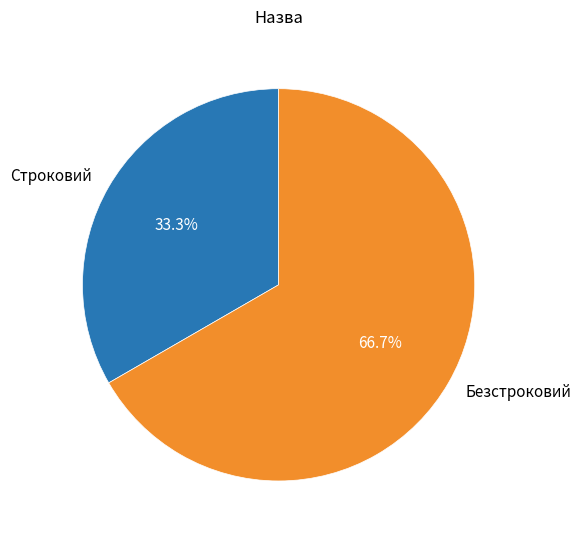

To the nearest percent, what is the difference between the Строковий and Безстроковий slice percentages?

33%